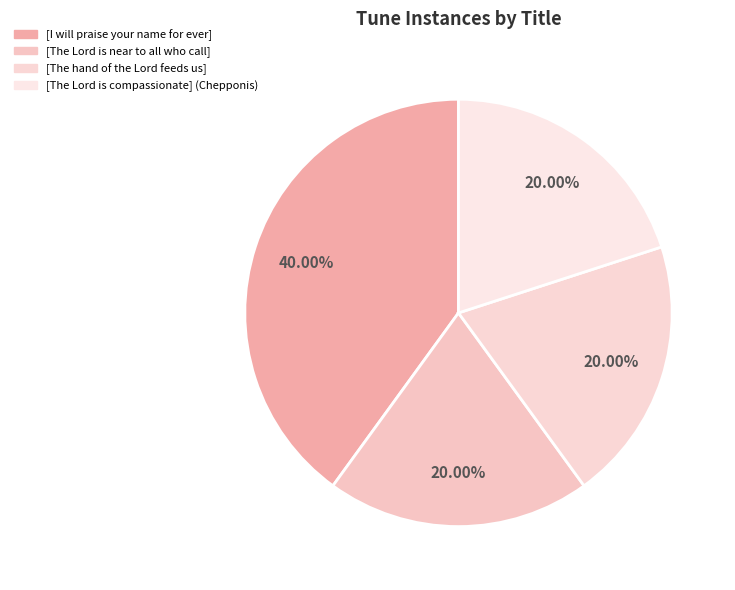

Which slice is the smallest?

[The Lord is near to all who call]